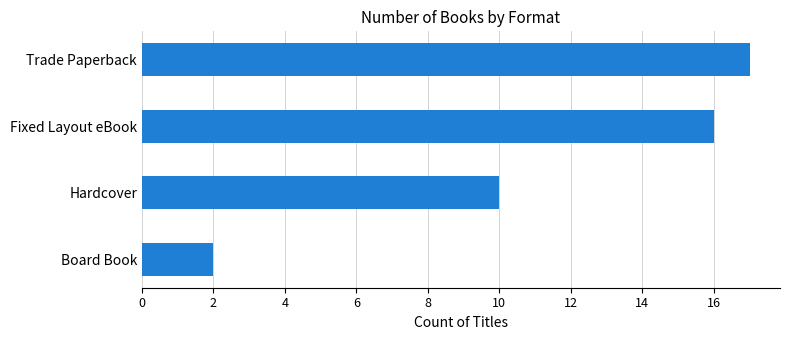

Which label corresponds to the largest value in the chart?

Trade Paperback